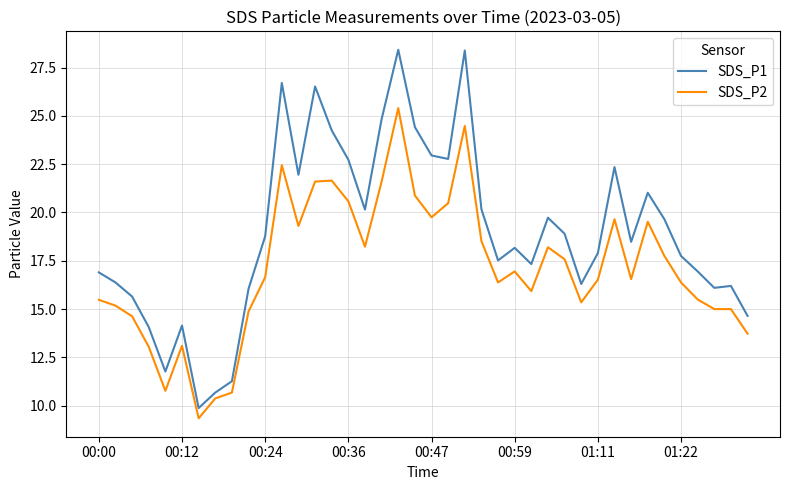

Which series has the widest spread of values?

SDS_P1